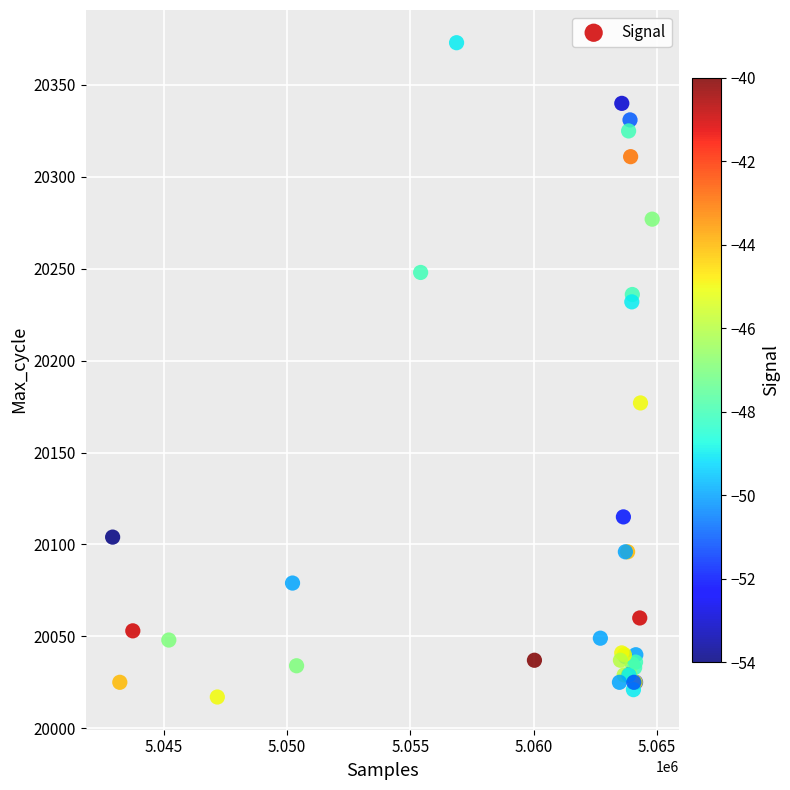

What Y value in the scatter plot is closest to 20195?

20177